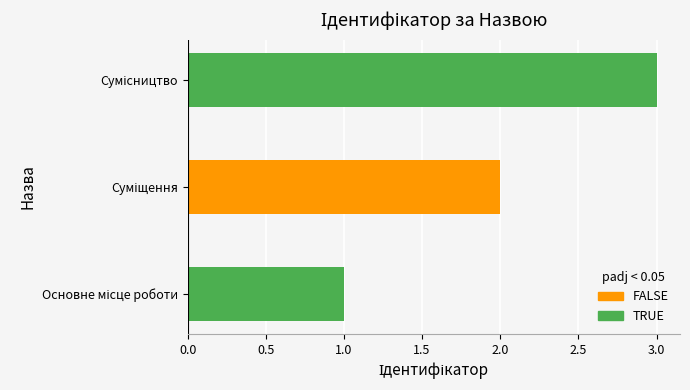

Count the values in the range 1 to 3.

3